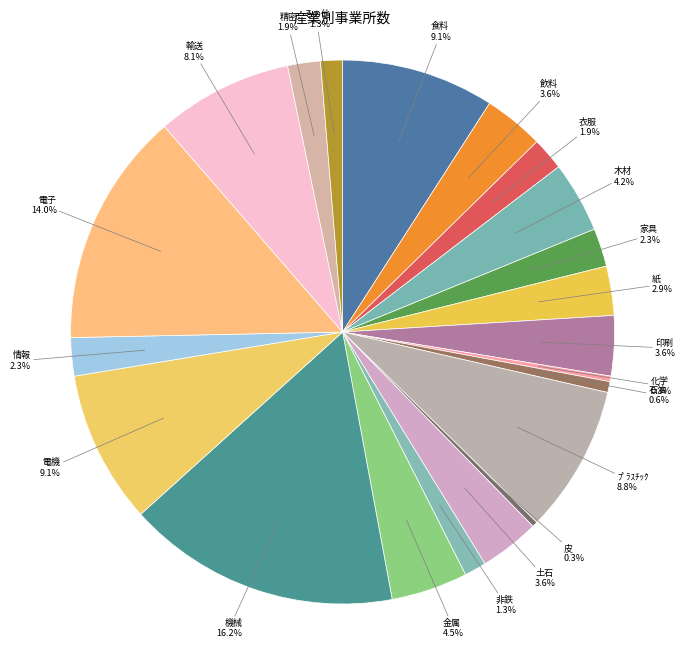

The 石油 slice represents 11% of the pie. True or false?

False